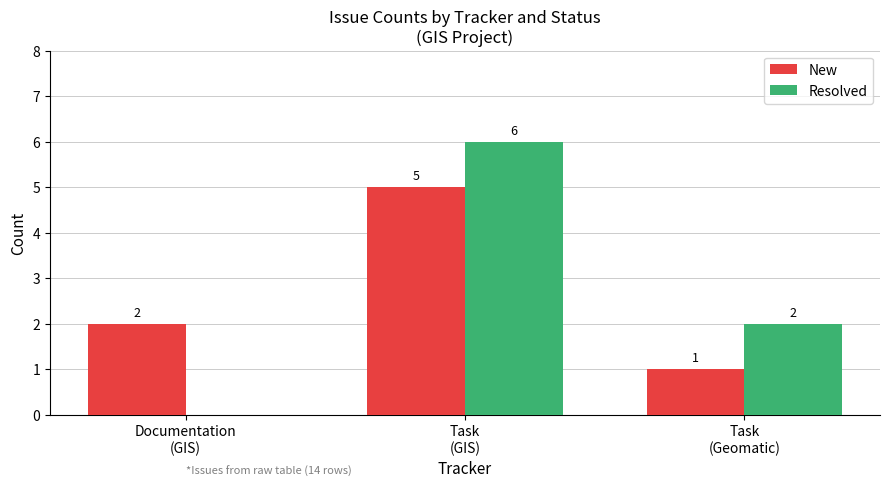

What is the total value across all series at Documentation
(GIS)?

2